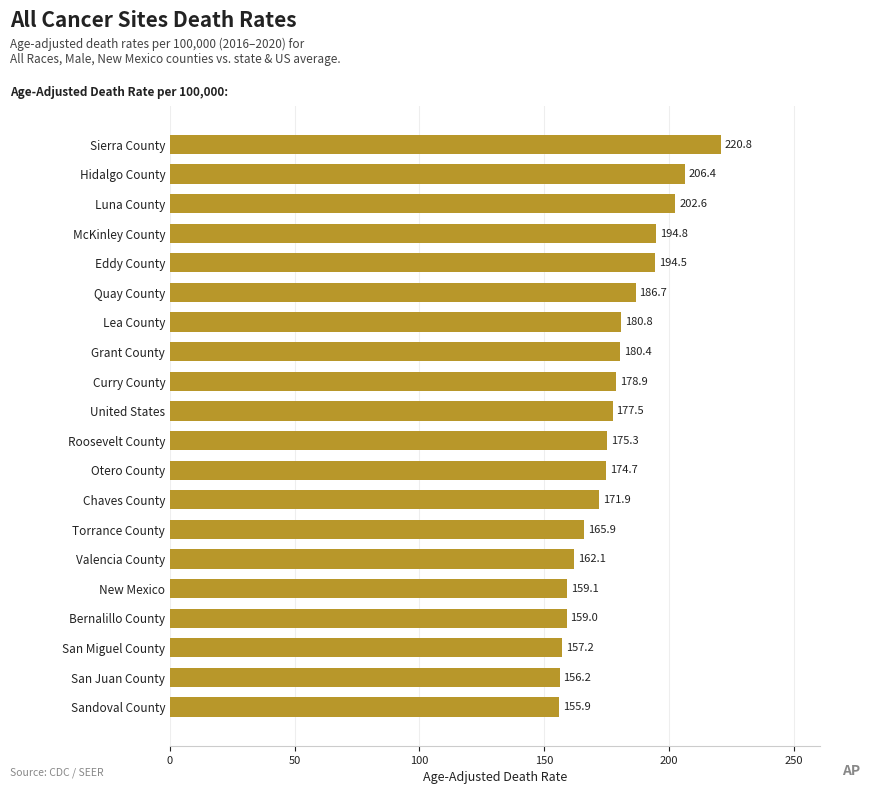

The value at Torrance County is 61.7. True or false?

False